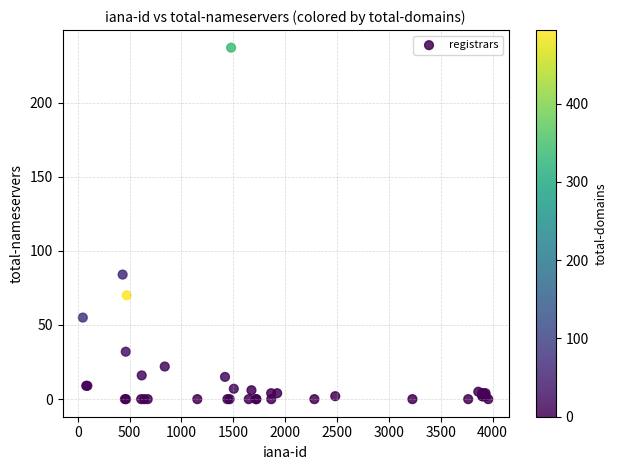

What Y value in the scatter plot is closest to 118?

84